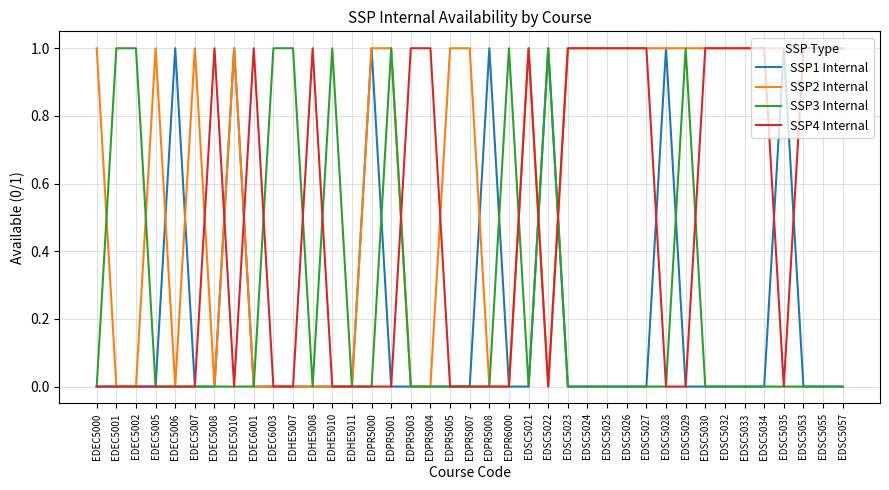

True or false: SSP2 Internal and SSP1 Internal intersect in this chart.

True